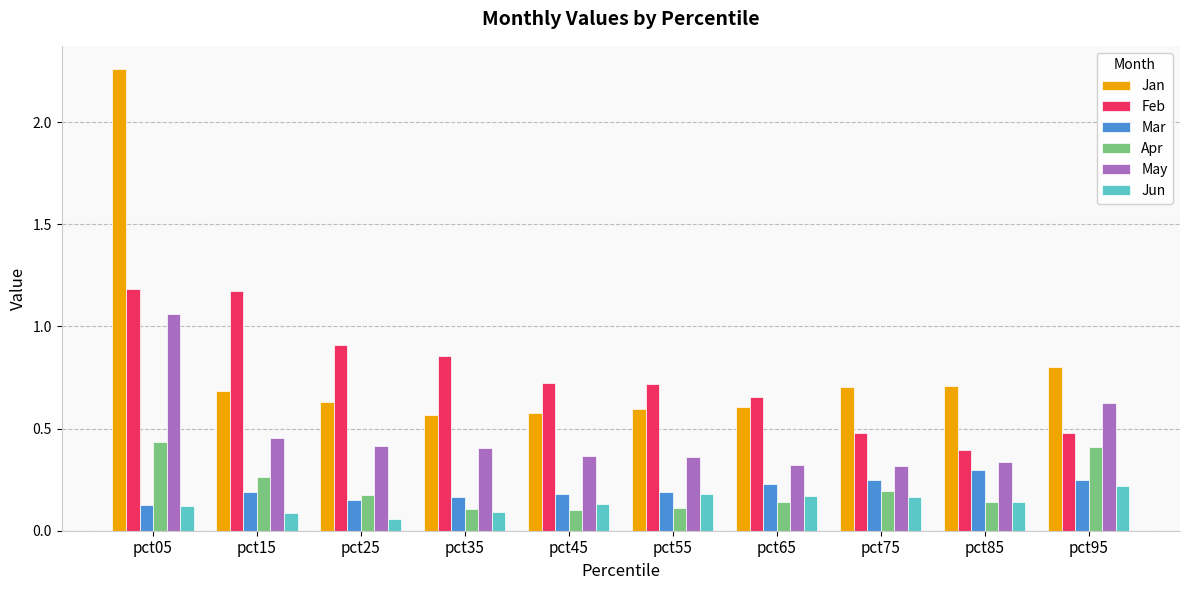

What is the total value across all series at pct35?

2.2